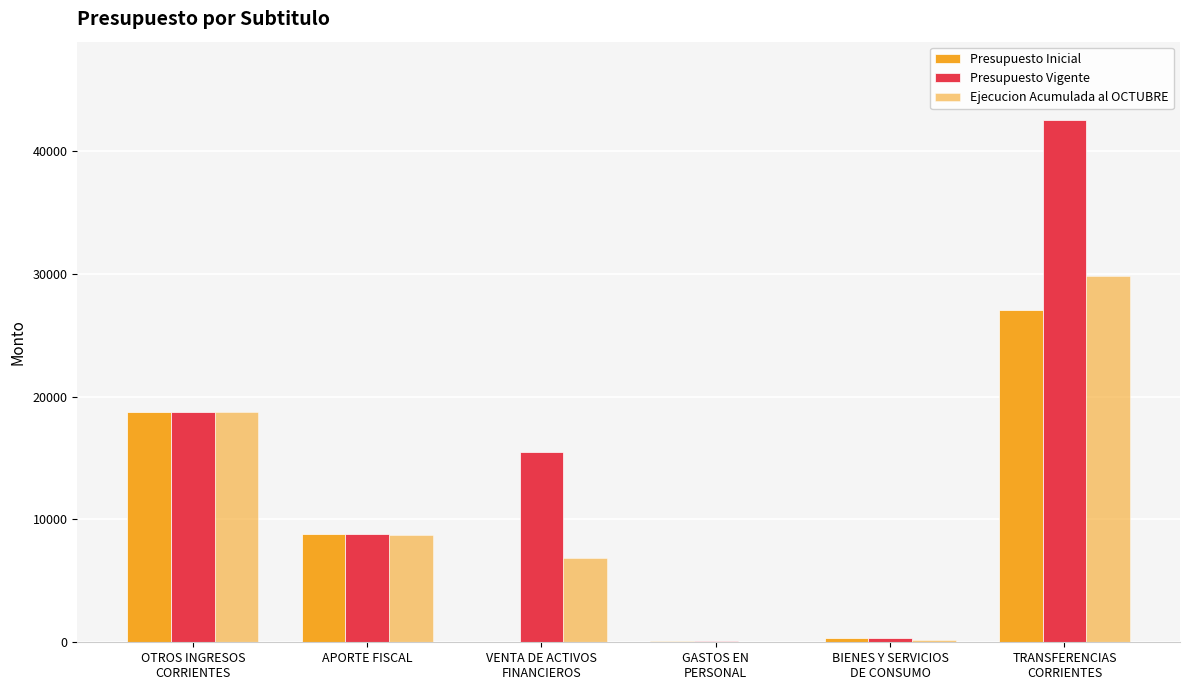

How many categories are shown in the chart?

6